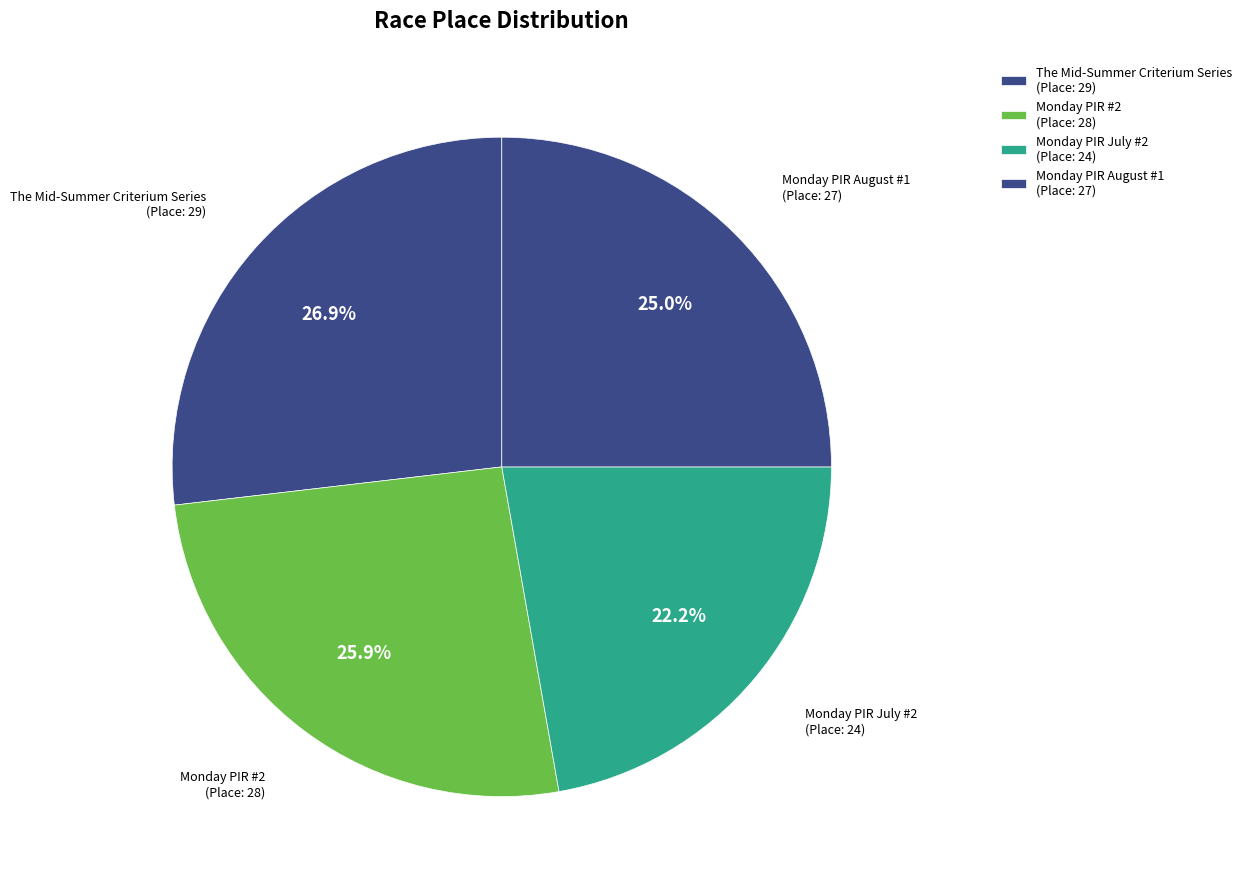

To the nearest percent, what is the combined percentage of Monday PIR #2 and Monday PIR August #1?

51%